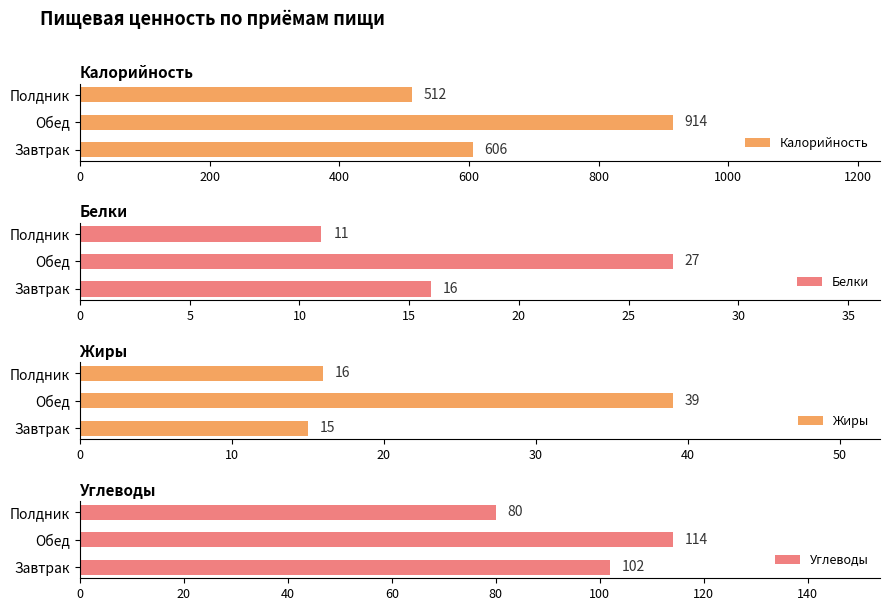

Reading left to right, transcribe all the data shown in this chart.

Калорийность: 606	914	512
Белки: 16	27	11
Жиры: 15	39	16
Углеводы: 102	114	80